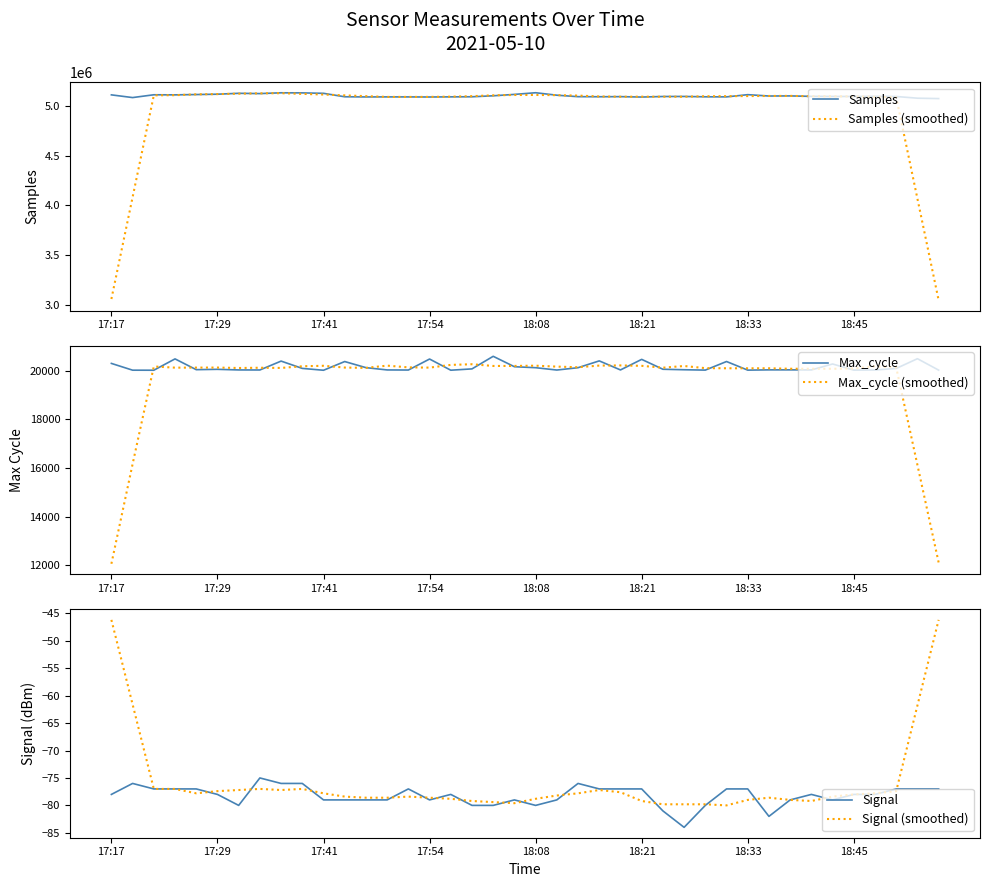

Which category has the highest value in the Signal (smoothed) series?

17:17